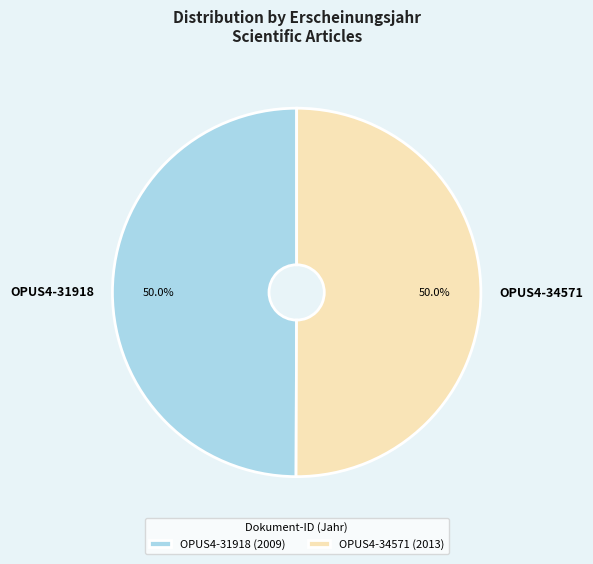

Approximately how many times larger is the value at OPUS4-31918 compared to OPUS4-34571?

1.0